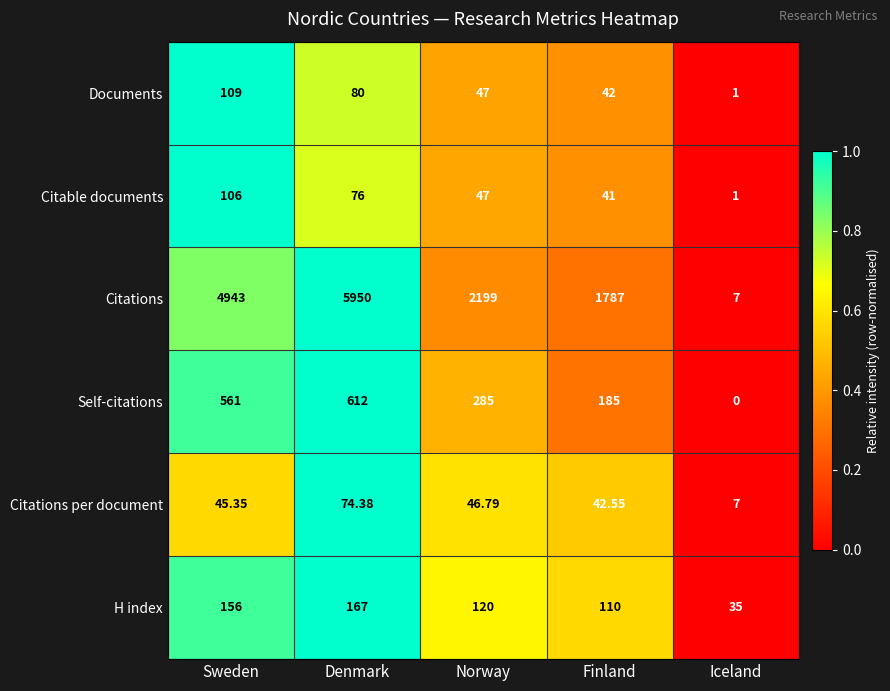

Is the value of H index at Denmark greater than the value of Self-citations at Iceland?

Yes